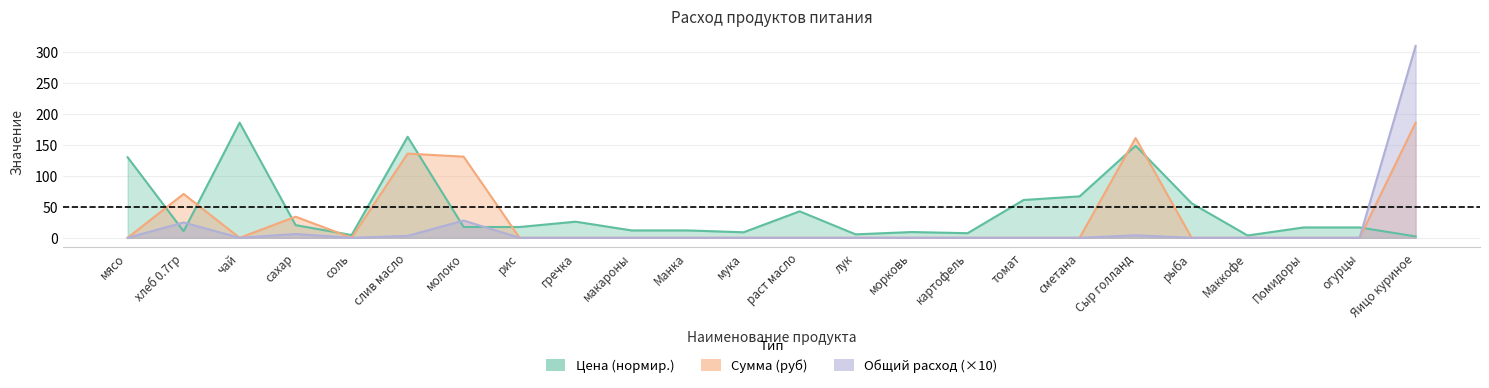

The Цена (руб/ед) series shows 130.2 at мясо. True or false?

True